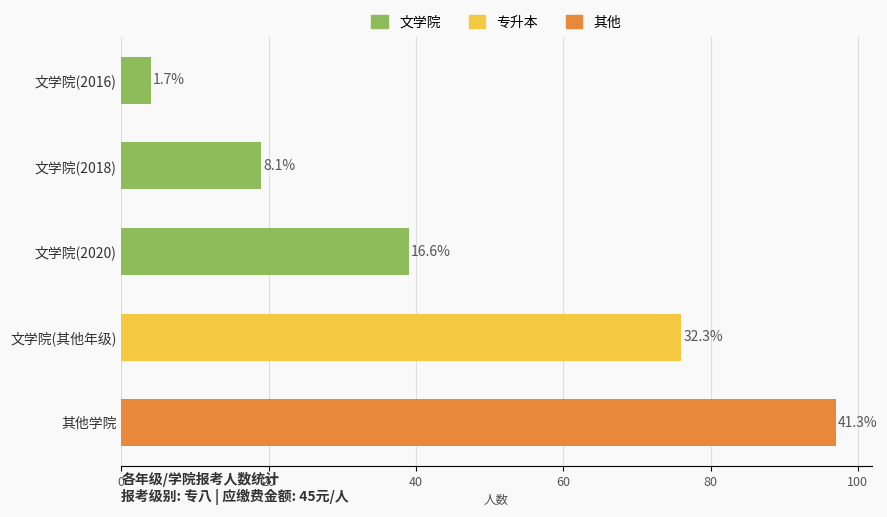

How many bars are there in total?

5